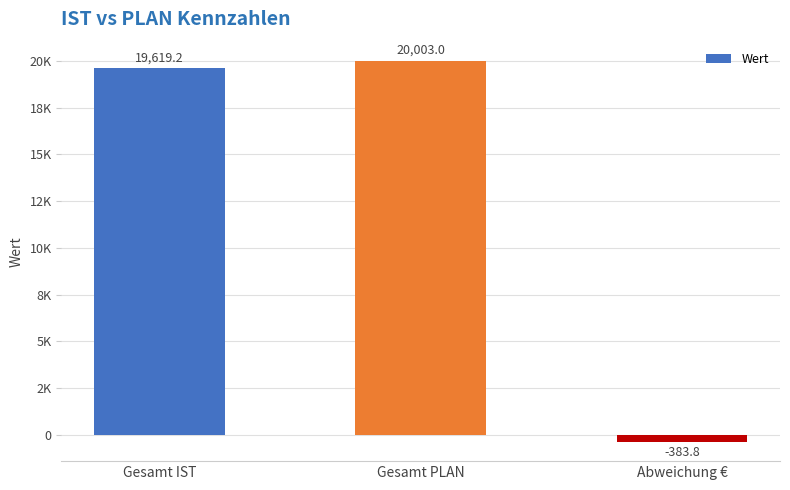

Rank the categories by value from highest to lowest.

Gesamt PLAN, Gesamt IST, Abweichung €